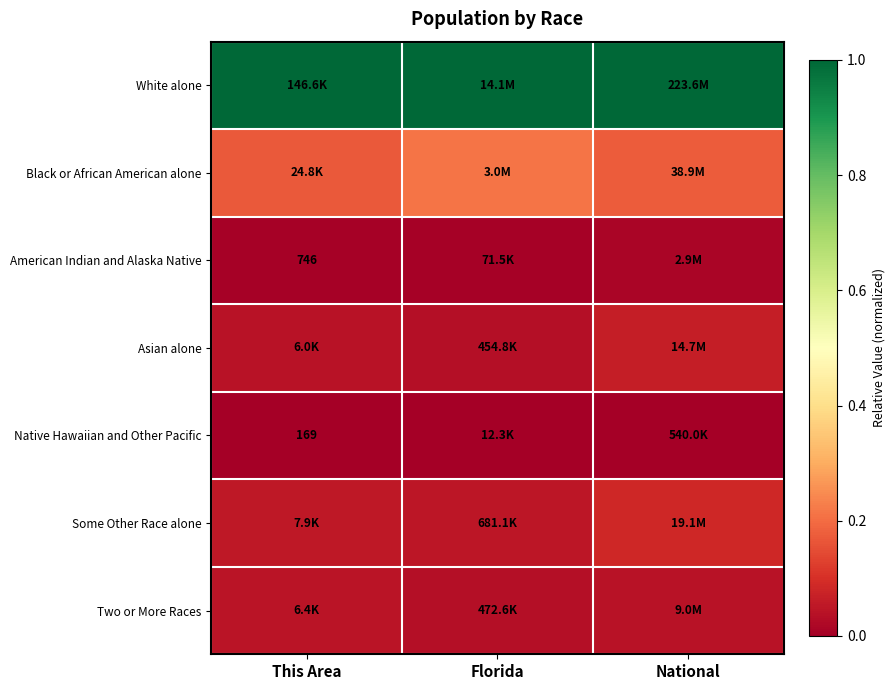

Rank the series at Florida from lowest to highest value.

Native Hawaiian and Other Pacific, American Indian and Alaska Native, Asian alone, Two or More Races, Some Other Race alone, Black or African American alone, White alone